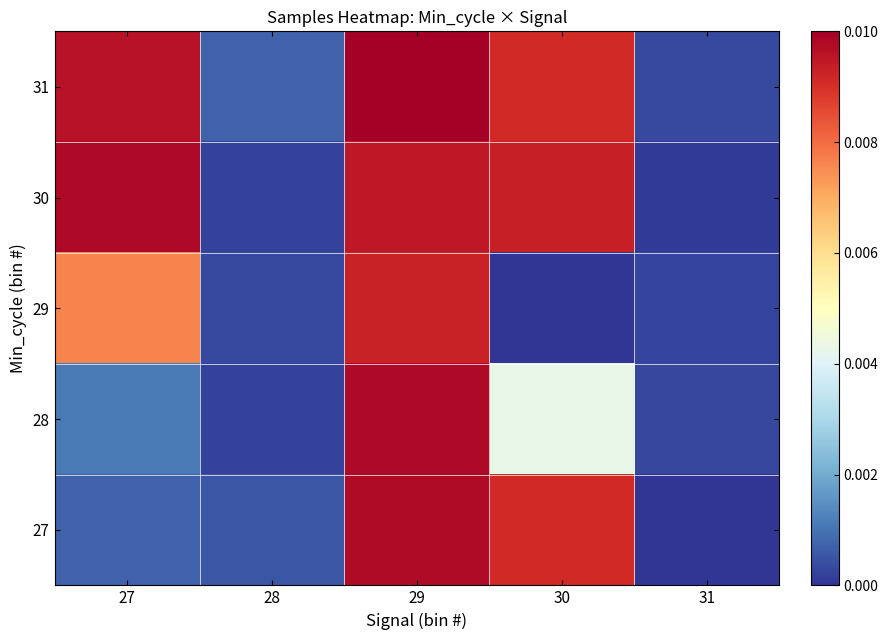

Reading left to right, transcribe all the data shown in this chart.

27: 27=0.0	28=0.0	29=0.0	30=0.0	31=0.0
28: 27=0.0	28=0.0	29=0.0	30=0.0	31=0.0
29: 27=0.0	28=0.0	29=0.0	30=0.0	31=0.0
30: 27=0.0	28=0.0	29=0.0	30=0.0	31=0.0
31: 27=0.0	28=0.0	29=0.0	30=0.0	31=0.0